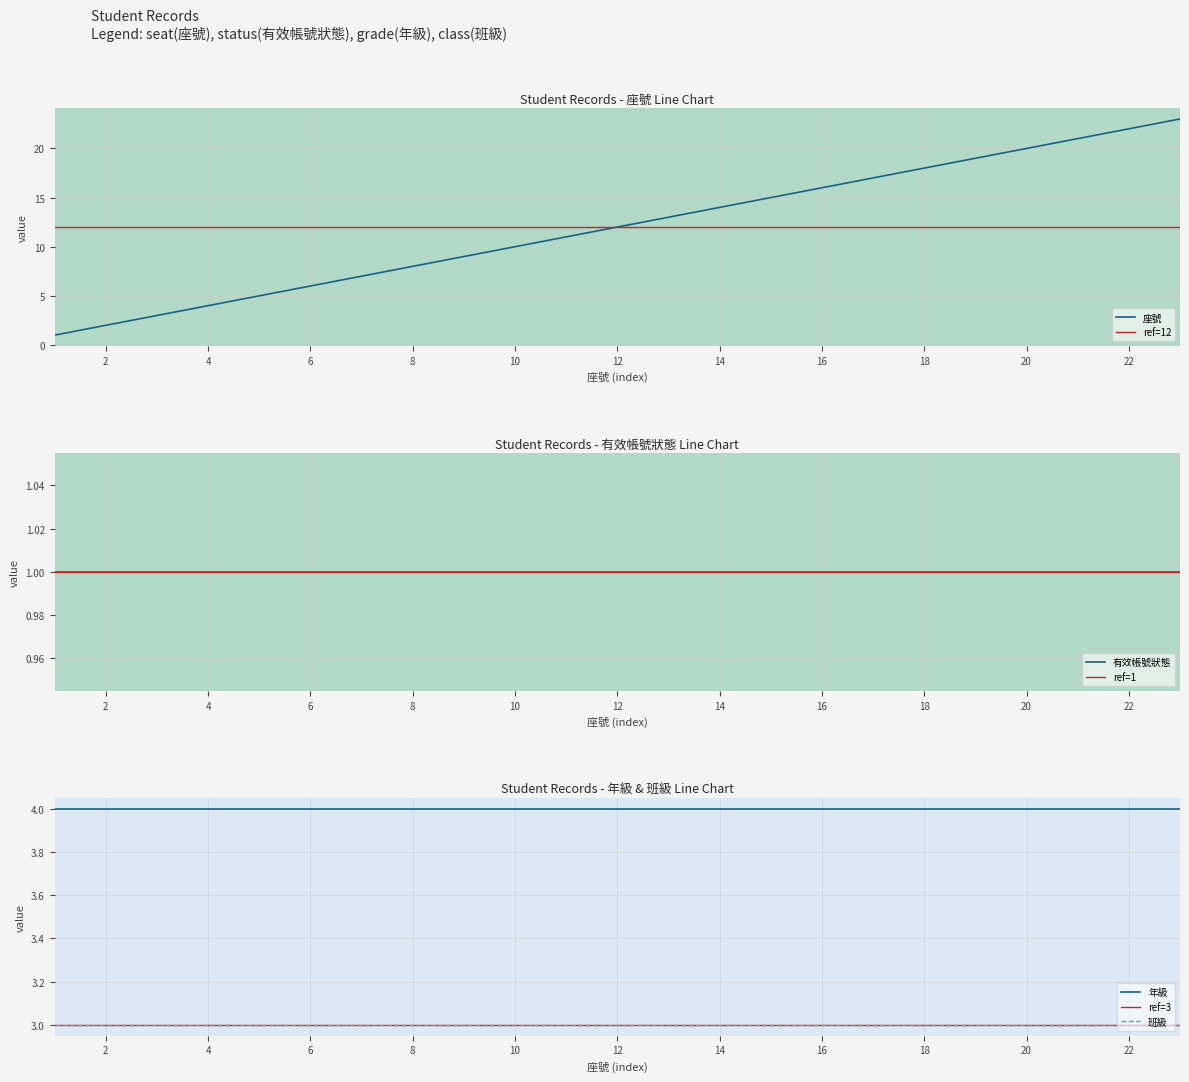

Is it true that 年級 equals 4 at 13?

True